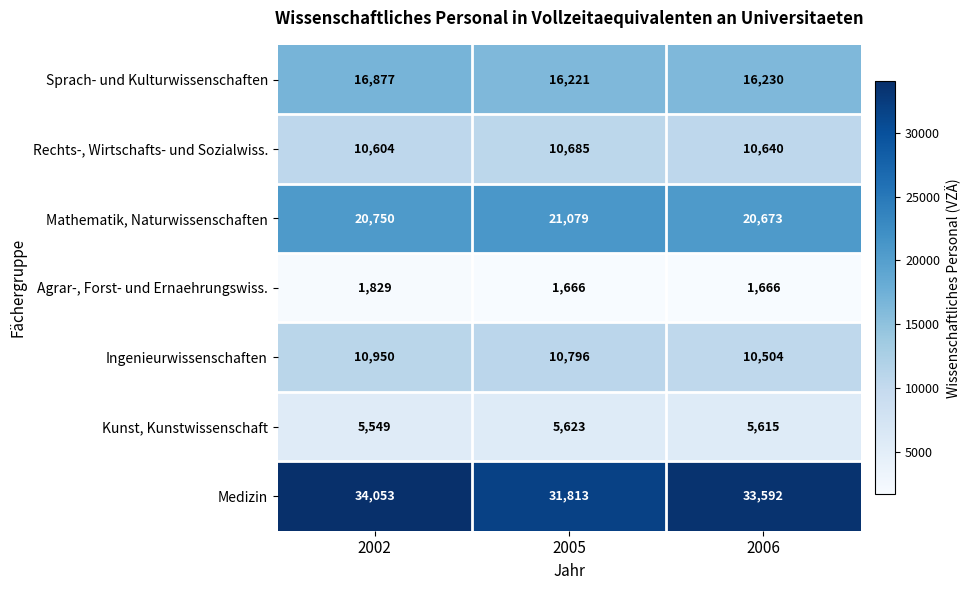

True or false: Mathematik, Naturwissenschaften has a value of 27499 at 2005.

False